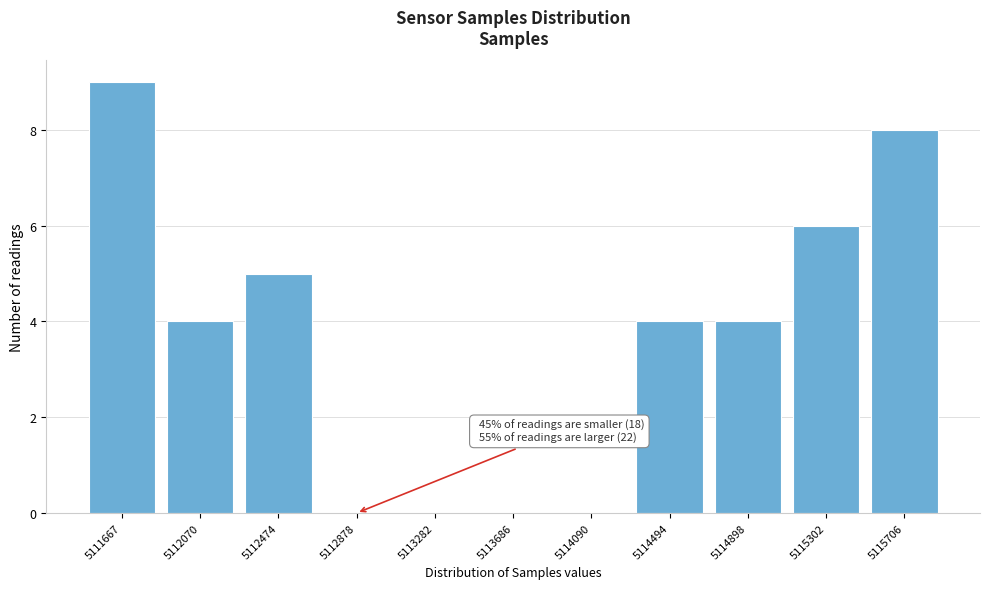

Reading left to right, list all the values displayed in this chart.

5111667=9	5112070=4	5112474=5	5112878=0	5113282=0	5113686=0	5114090=0	5114494=4	5114898=4	5115302=6	5115706=8